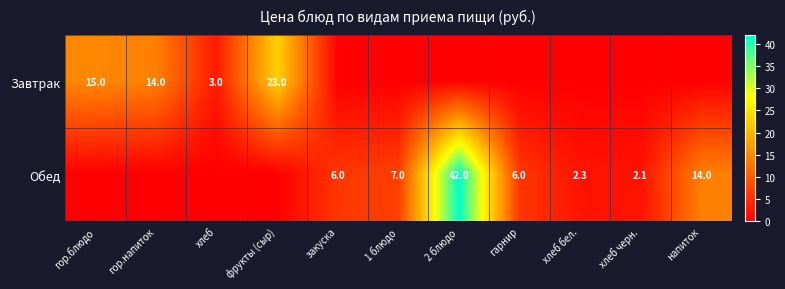

The value of Обед at закуска is 6.0. True or false?

True